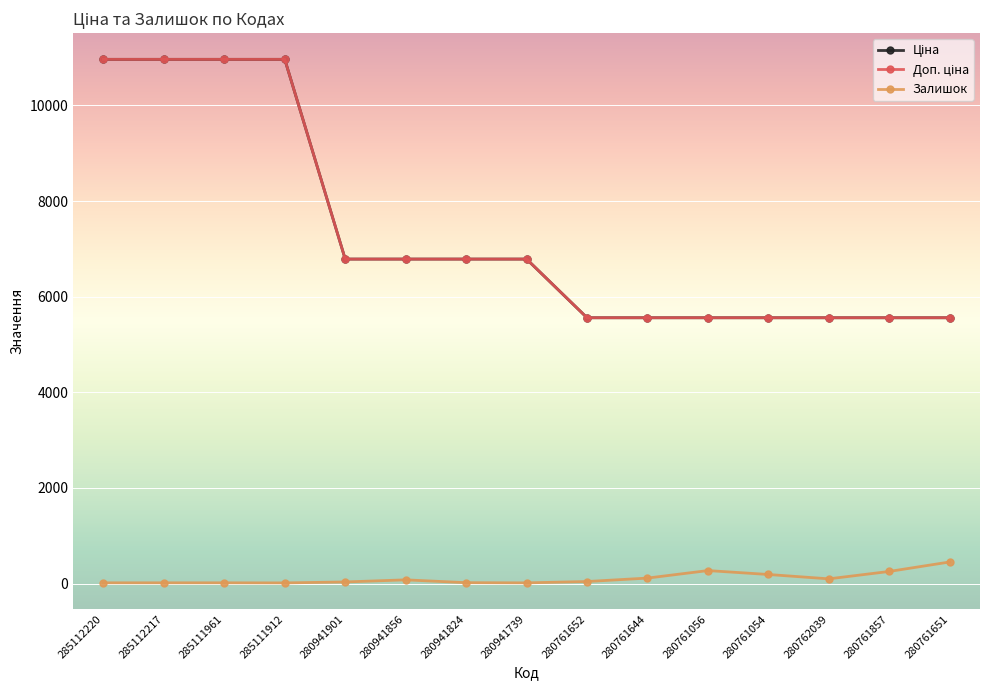

Does the chart have visible grid lines?

Yes